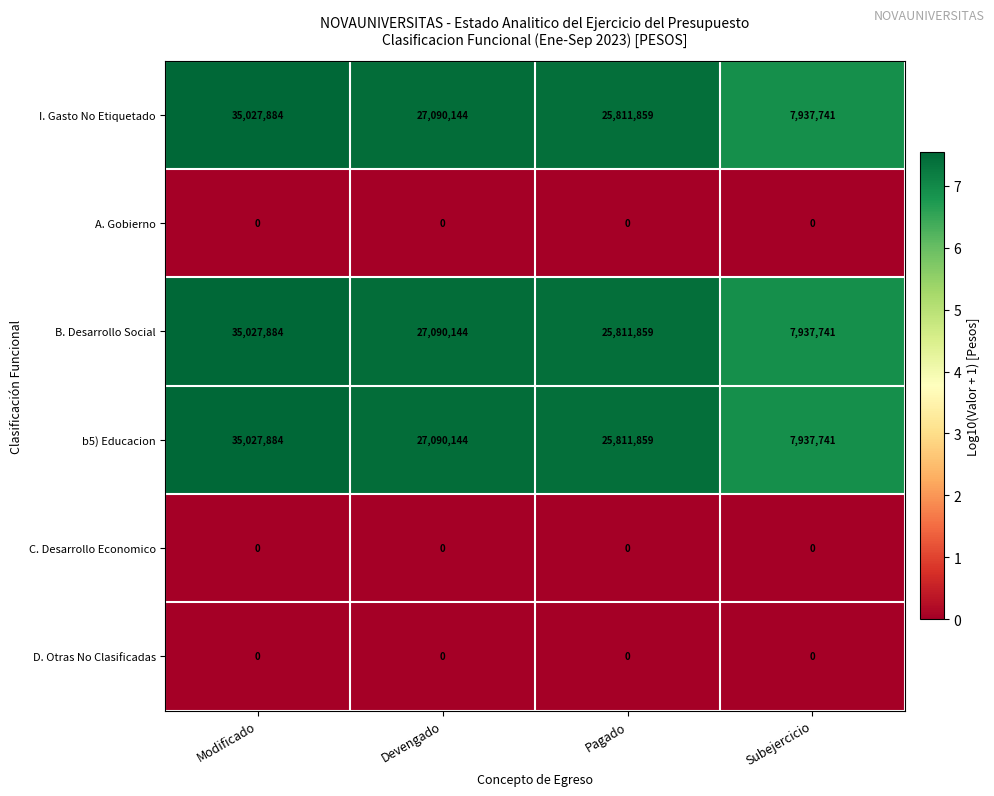

Reading left to right, extract all data points from this chart.

I. Gasto No Etiquetado: 35027884	27090144	25811859	7937741
A. Gobierno: 0	0	0	0
B. Desarrollo Social: 35027884	27090144	25811859	7937741
b5) Educacion: 35027884	27090144	25811859	7937741
C. Desarrollo Economico: 0	0	0	0
D. Otras No Clasificadas: 0	0	0	0